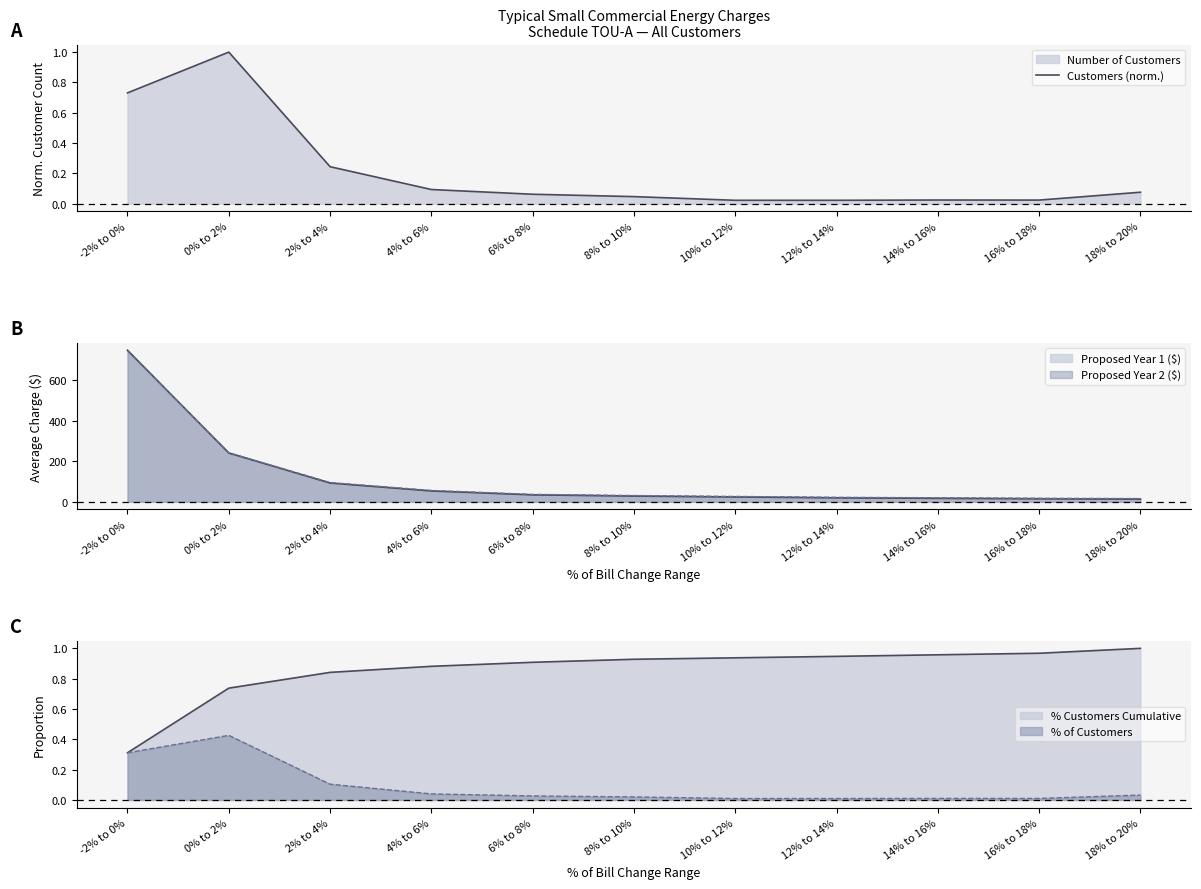

Between 14% to 16% and 2% to 4%, which is larger?

2% to 4%